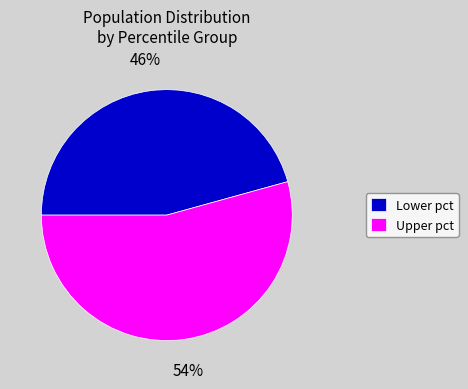

To the nearest percent, what portion does Lower pct represent?

46%